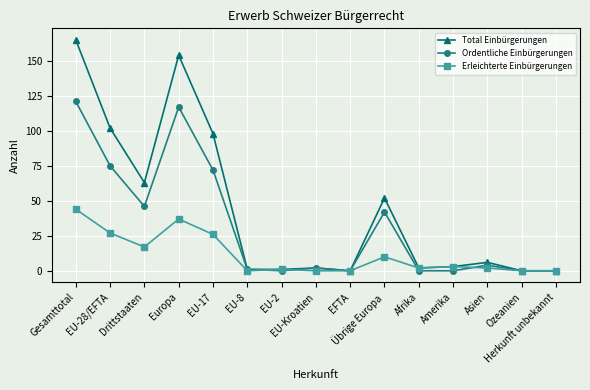

Which series has the widest spread of values?

Total Einbürgerungen